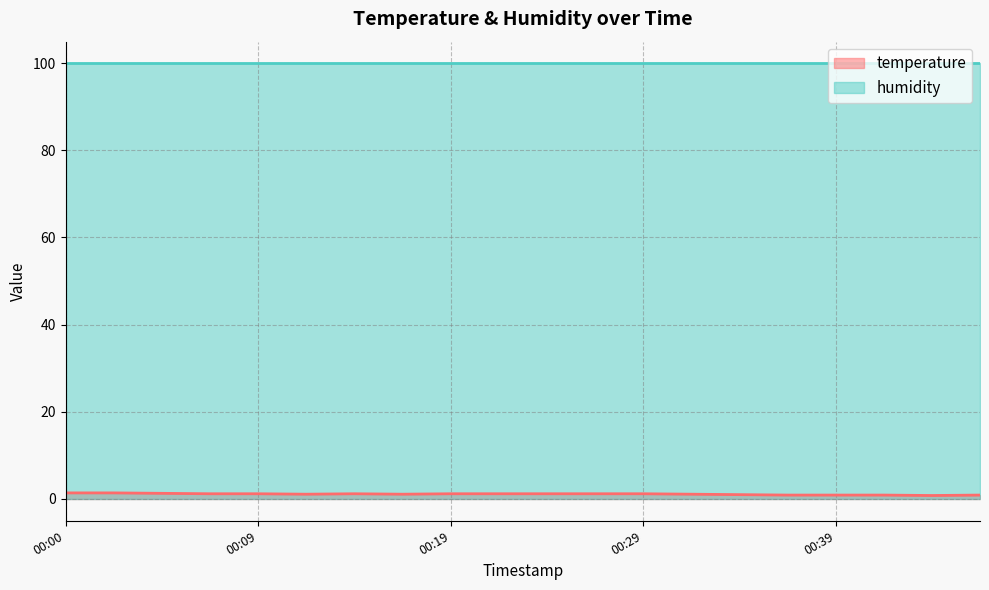

At which category does the data reach its first local valley?

00:12